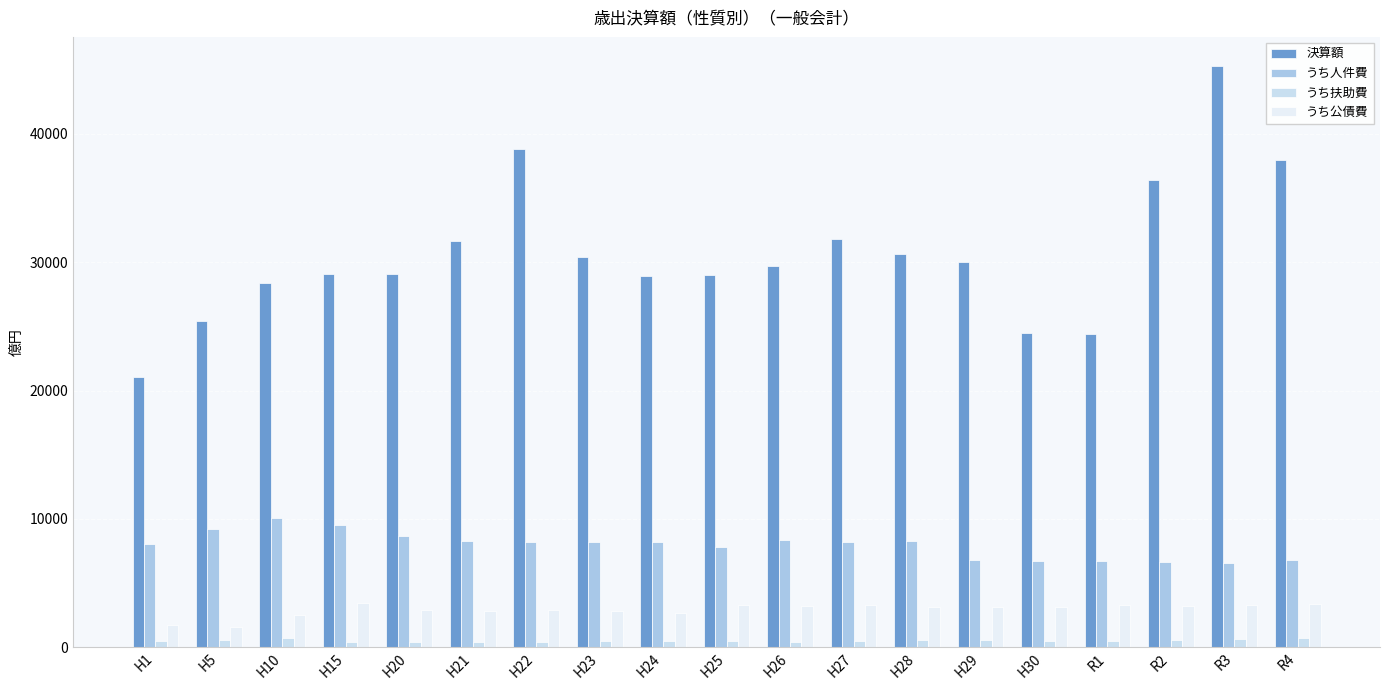

What is the sum of all うち人件費 values?

151371.6